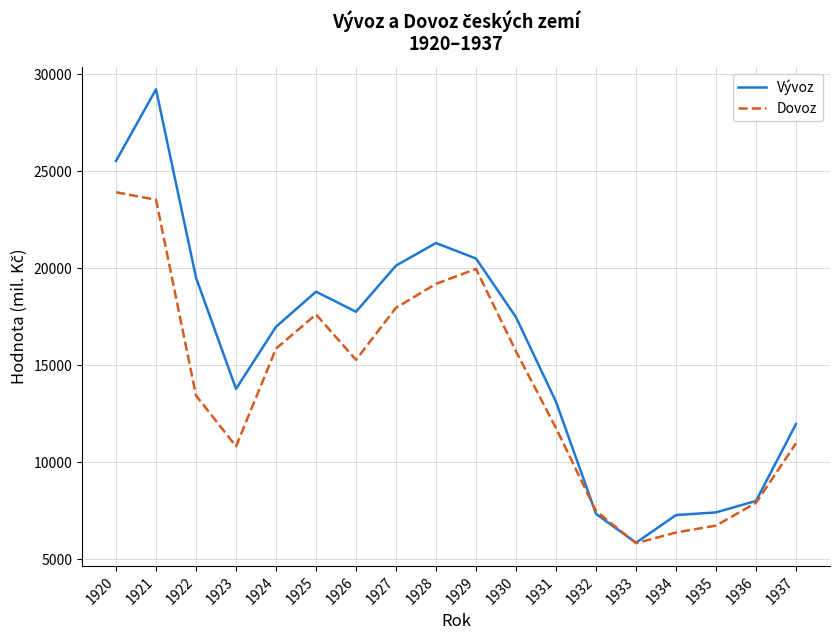

True or false: Vývoz has a value of 7280 at 1934.

True